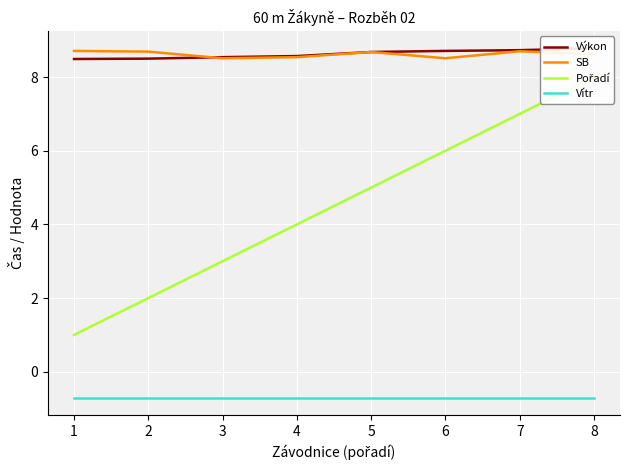

True or false: Výkon and Vítr cross at least once.

False